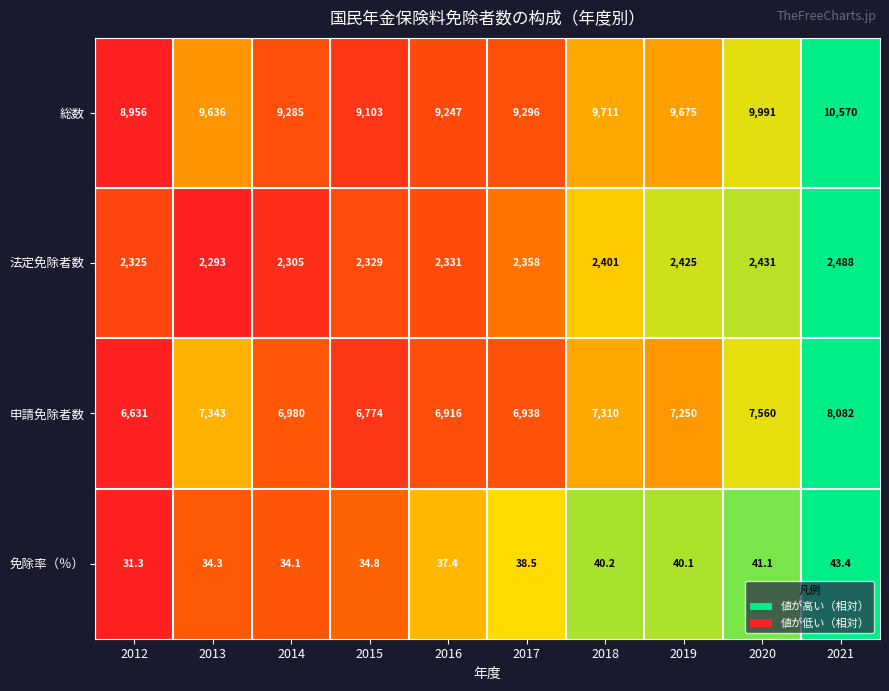

What is the total value across all series at 2020?

20023.1